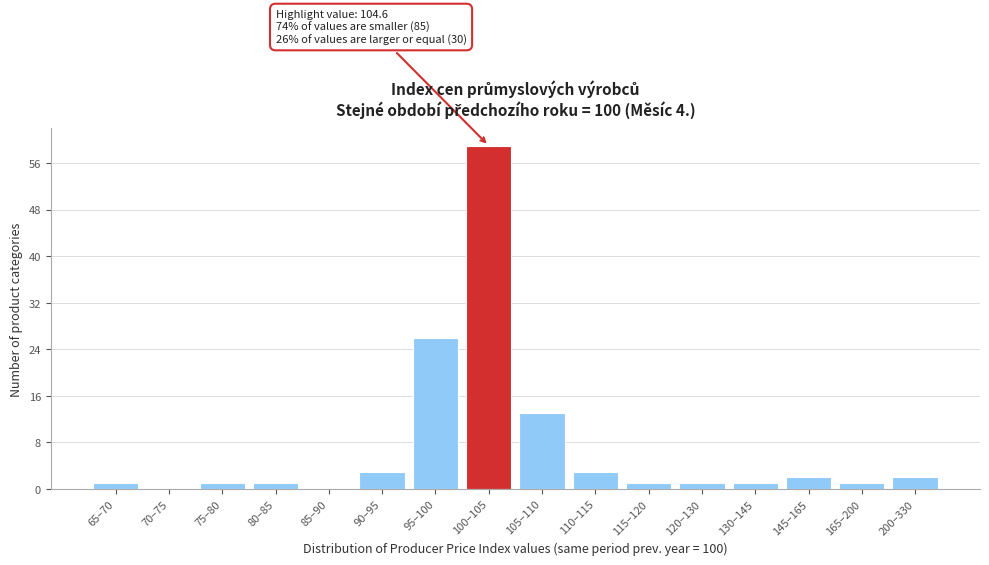

Reading left to right, list all the values displayed in this chart.

65–70=1	70–75=0	75–80=1	80–85=1	85–90=0	90–95=3	95–100=26	100–105=59	105–110=13	110–115=3	115–120=1	120–130=1	130–145=1	145–165=2	165–200=1	200–330=2